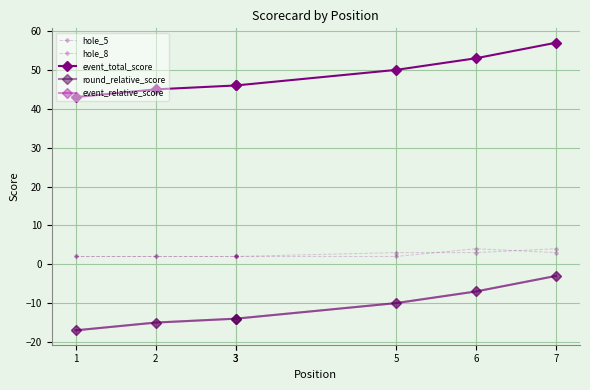

What is the difference between the highest and lowest values at 3?

60